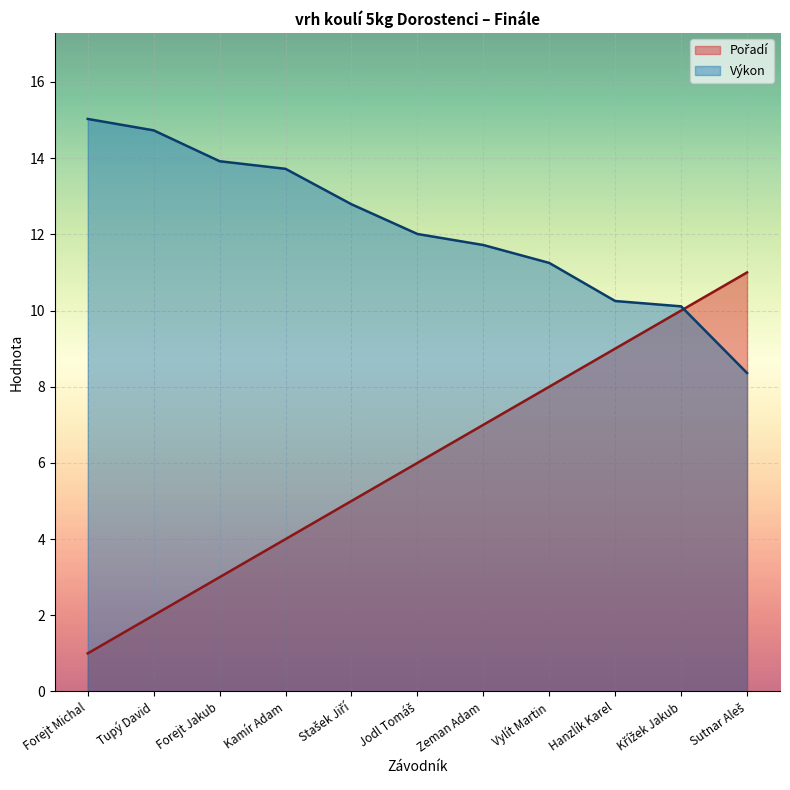

List the series in order of their overall mean, highest first.

Výkon, Pořadí